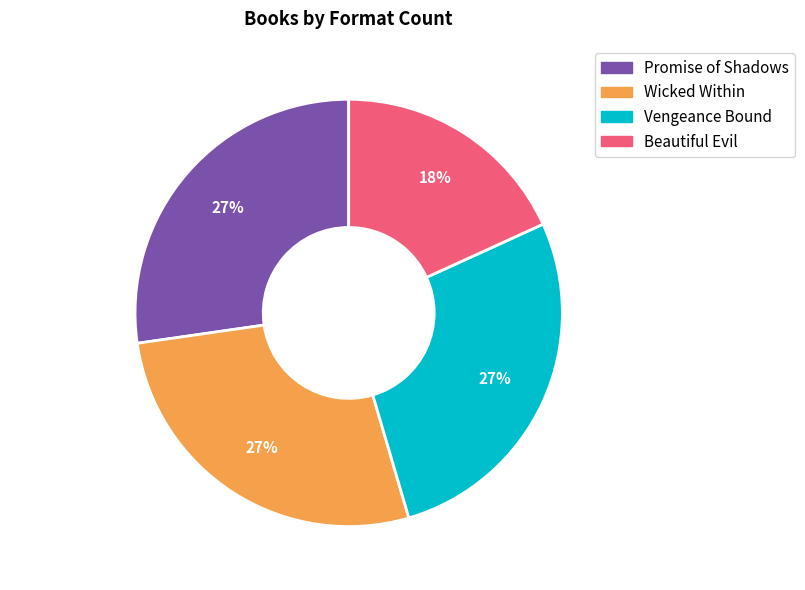

To the nearest percent, what is the average slice percentage?

25%